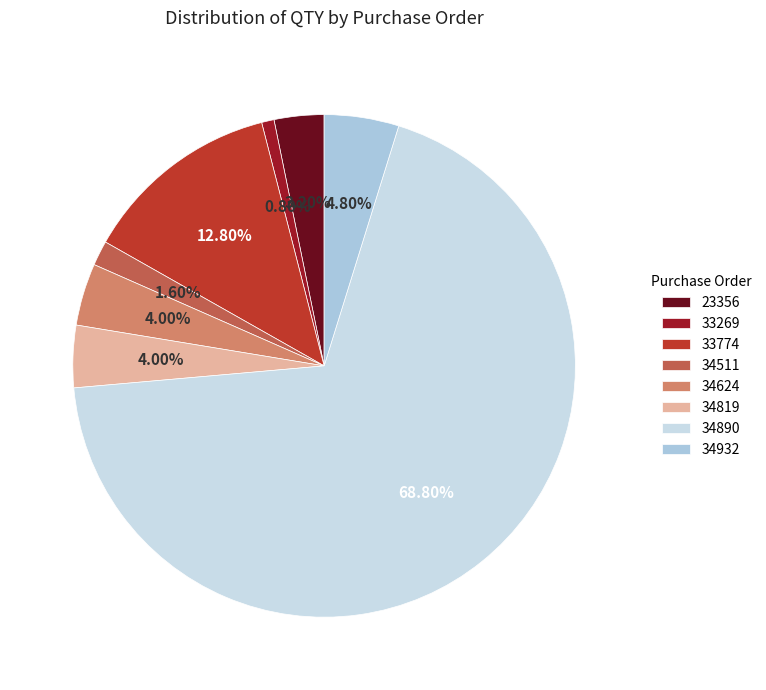

Between 34511 and 34890, which is larger?

34890